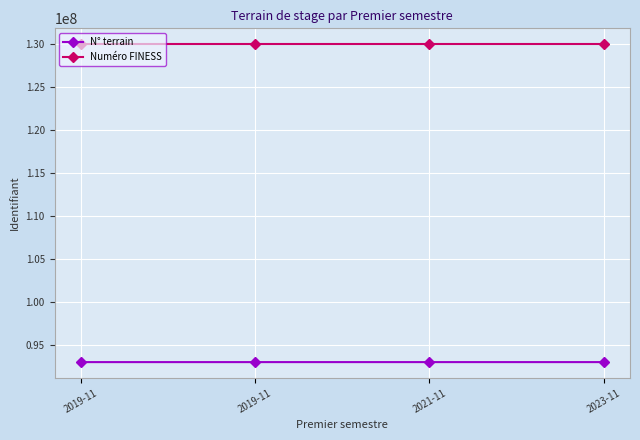

Which series has the largest total across all categories?

Numéro FINESS